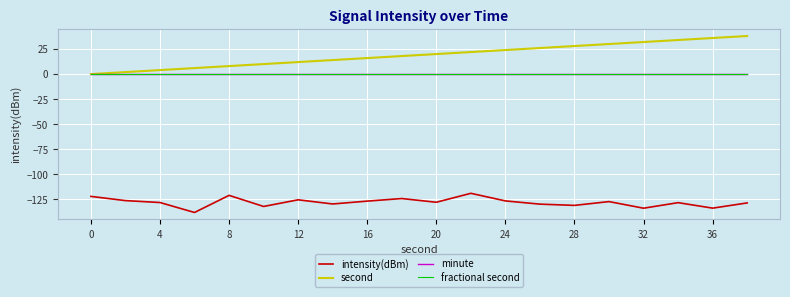

True or false: second has more than 2 interior local peaks.

False